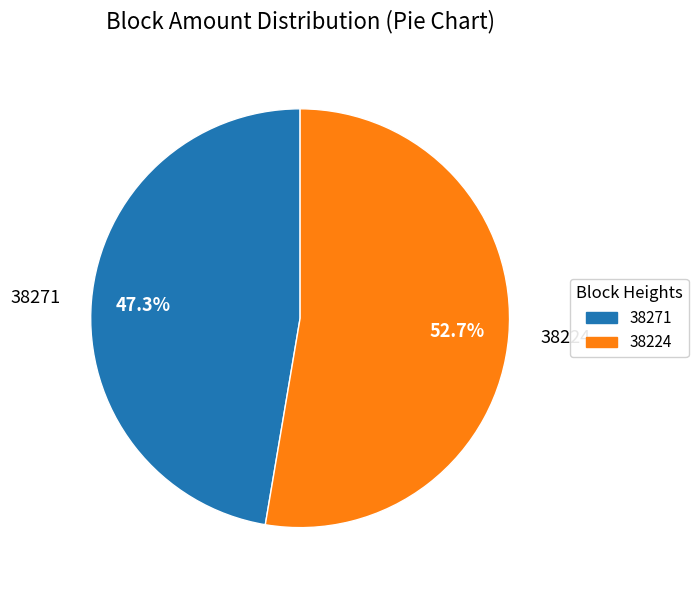

To the nearest percent, what is the combined percentage of 38224 and 38271?

100%